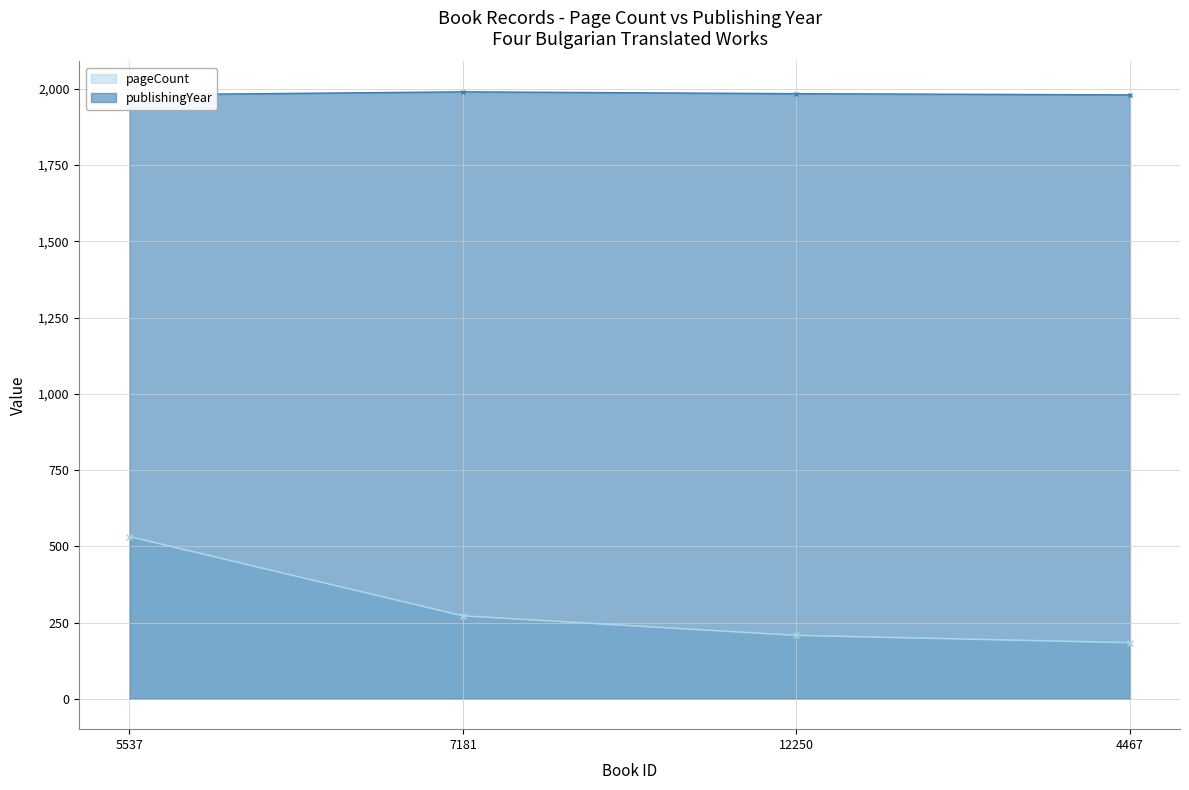

True or false: publishingYear and pageCount intersect in this chart.

False